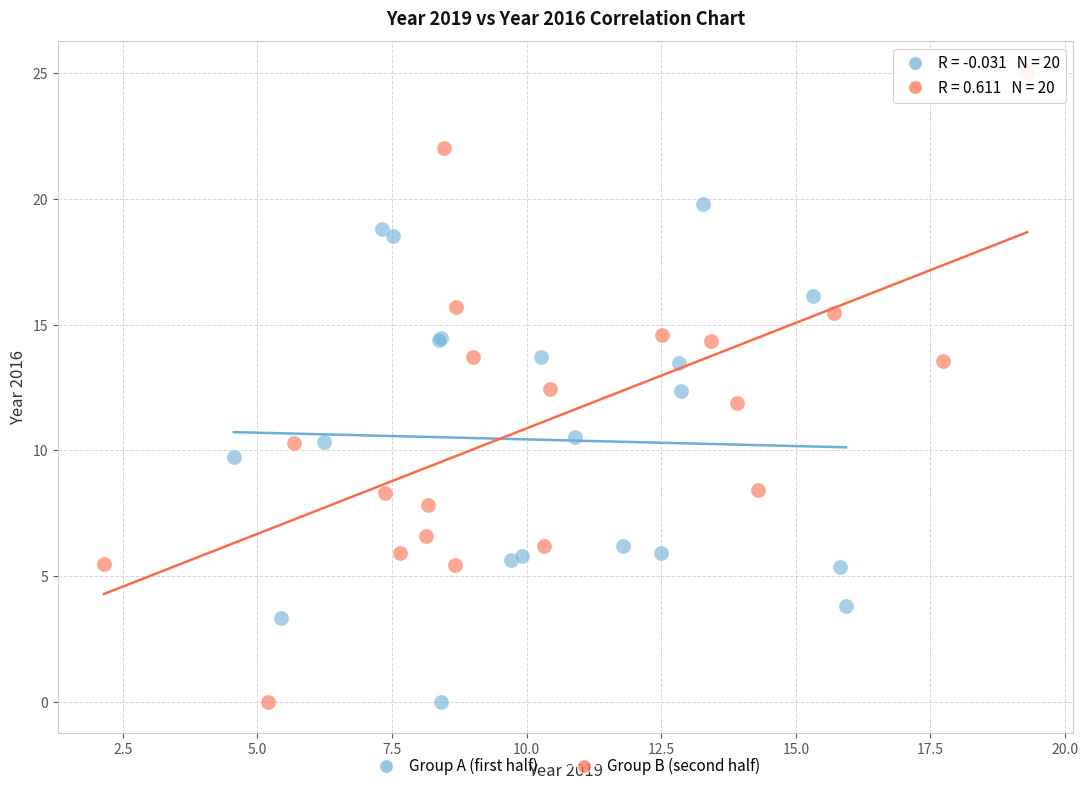

Which series contains the highest Y value?

Group B (second half)